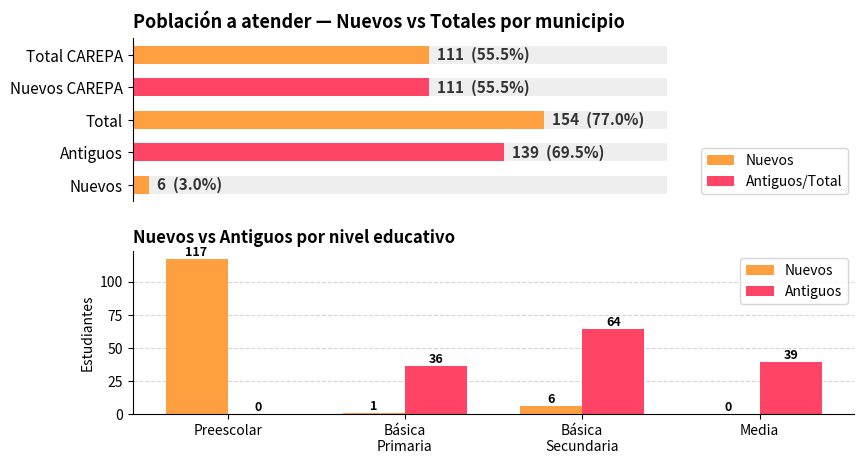

How many values in the Antiguos series are below 39?

2